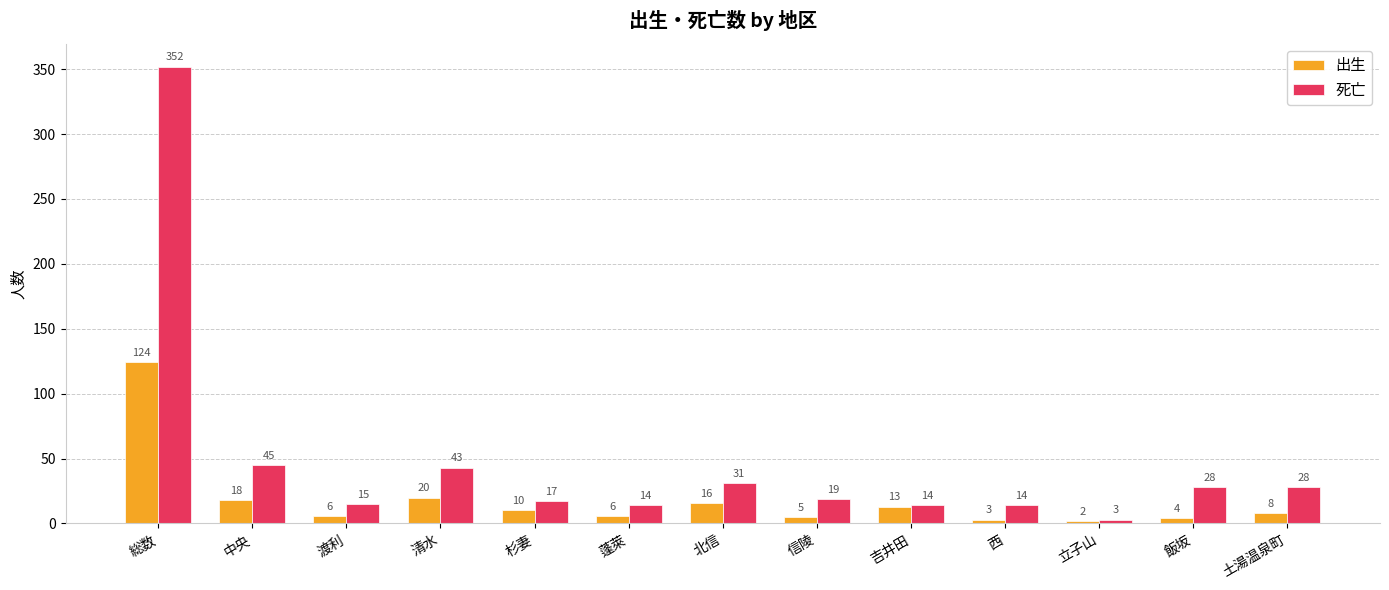

Reading left to right, list all the values displayed in this chart.

出生: 総数=124	中央=18	渡利=6	清水=20	杉妻=10	蓬萊=6	北信=16	信陵=5	吉井田=13	西=3	立子山=2	飯坂=4	土湯温泉町=8
死亡: 総数=352	中央=45	渡利=15	清水=43	杉妻=17	蓬萊=14	北信=31	信陵=19	吉井田=14	西=14	立子山=3	飯坂=28	土湯温泉町=28